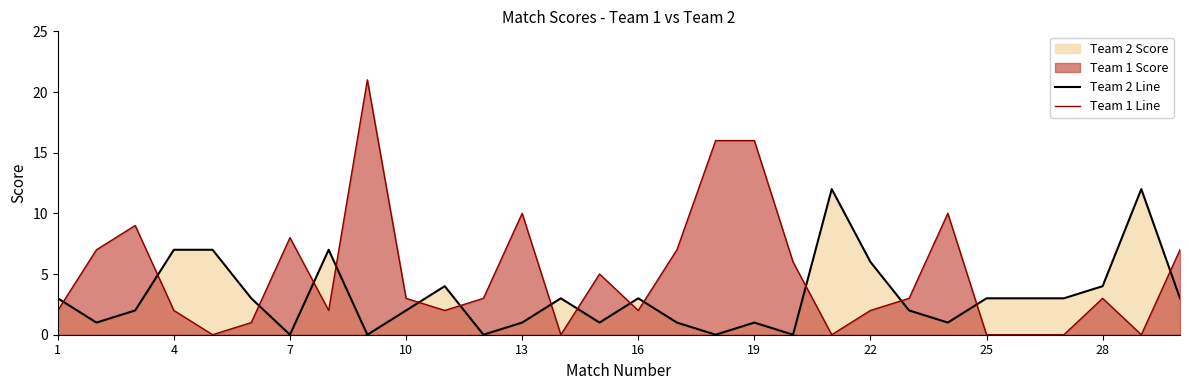

Reading left to right, what are all the values shown in this chart?

Team 2 Line: 3	1	2	7	7	3	0	7	0	2	4	0	1	3	1	3	1	0	1	0	12	6	2	1	3	3	3	4	12	3
Team 1 Line: 2	7	9	2	0	1	8	2	21	3	2	3	10	0	5	2	7	16	16	6	0	2	3	10	0	0	0	3	0	7